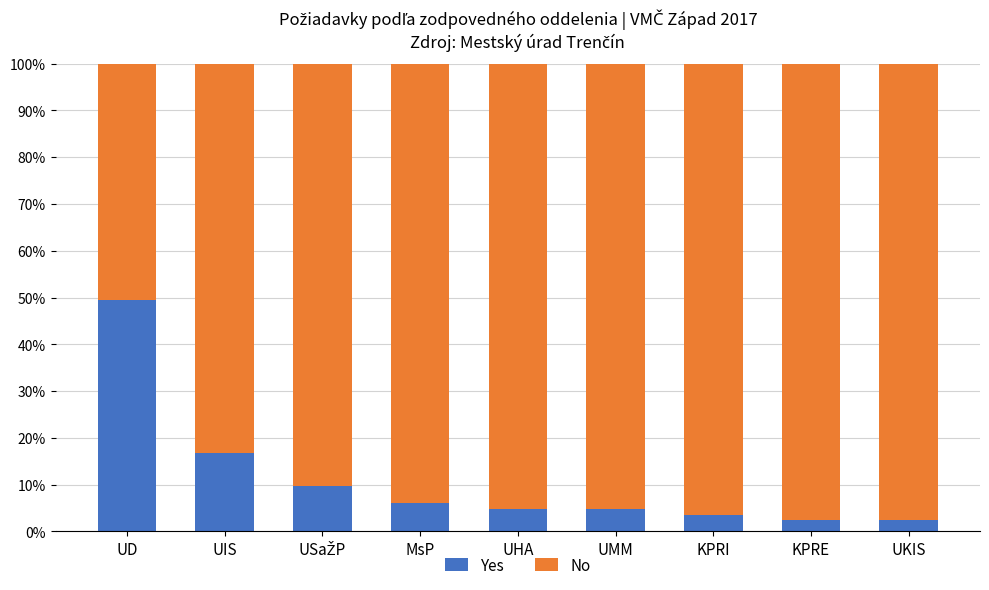

How many data points does each series have?

9